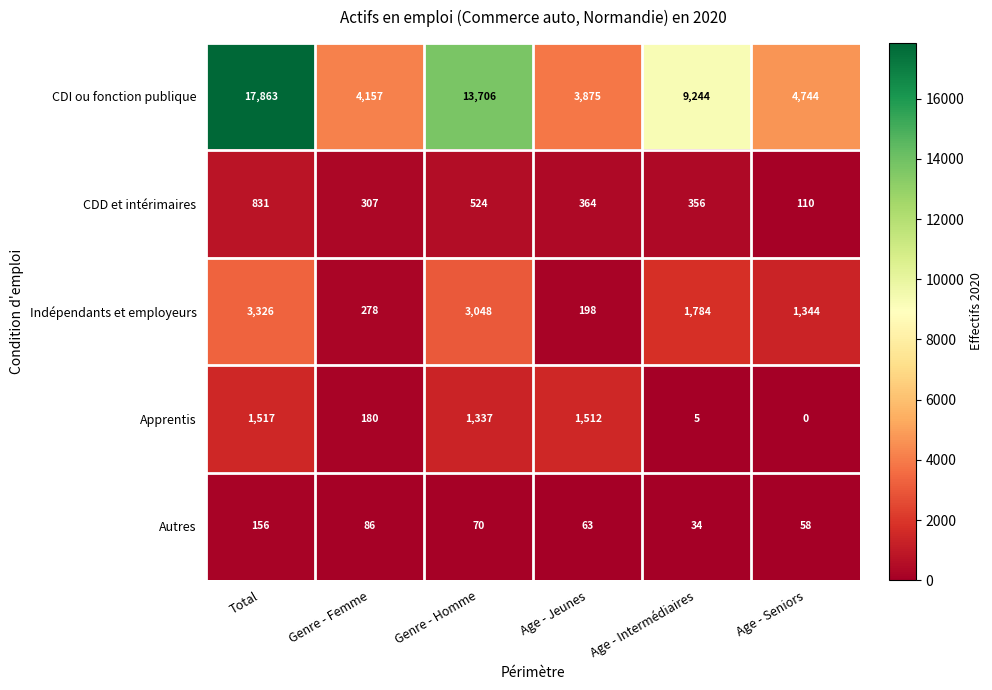

How many distinct data groups are displayed?

5